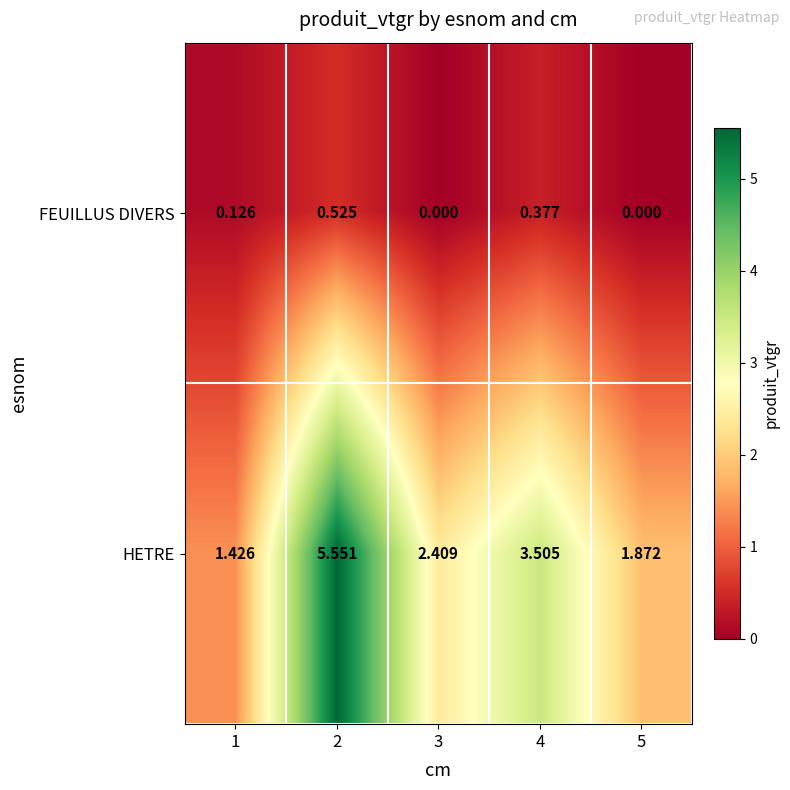

Which series has the largest total across all categories?

HETRE